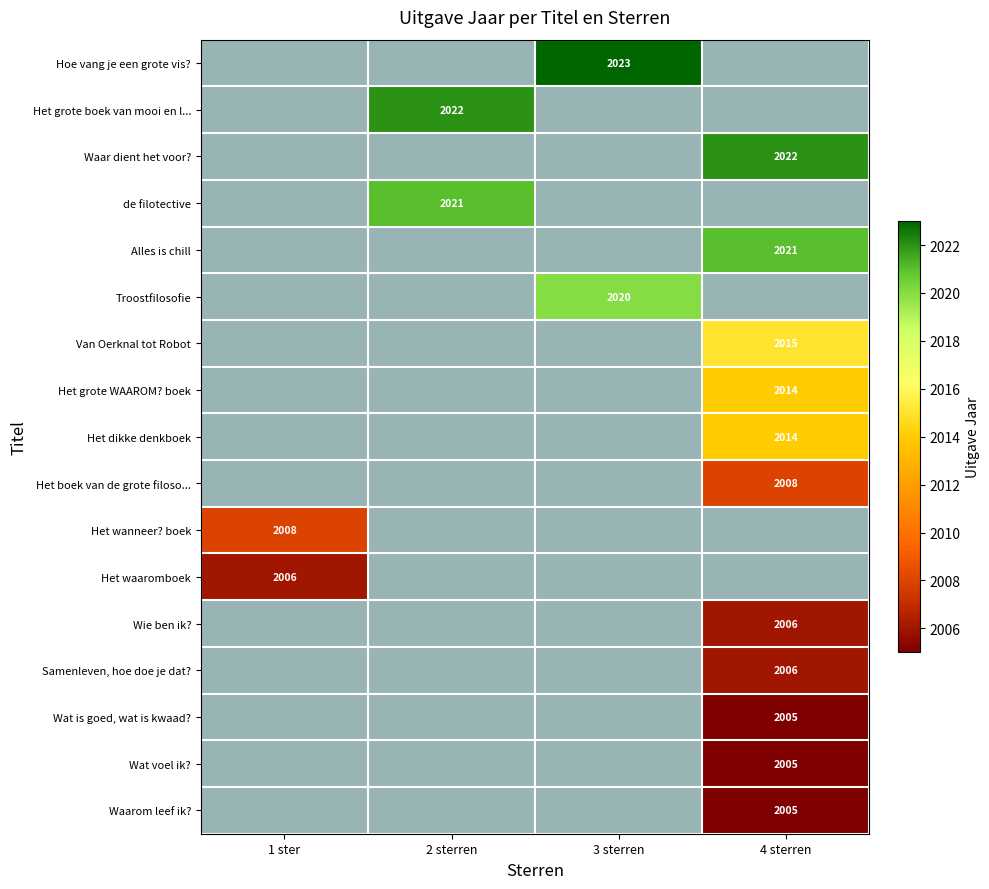

True or false: Het grote WAAROM? boek has a value of 2014 at 4 sterren.

True